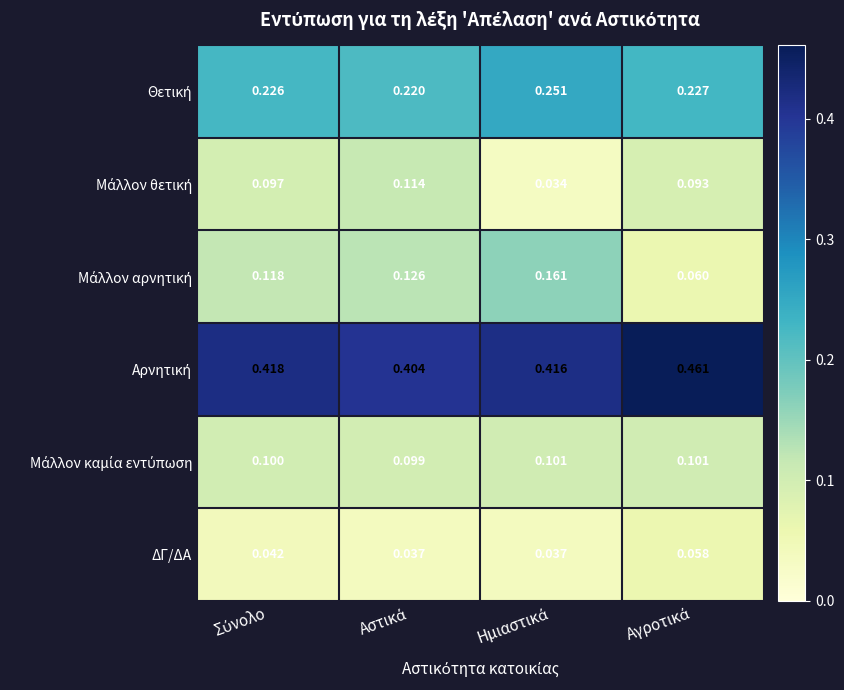

Rank the series by their maximum value, from highest to lowest.

Αρνητική, Θετική, Μάλλον αρνητική, Μάλλον θετική, Μάλλον καμία εντύπωση, ΔΓ/ΔΑ